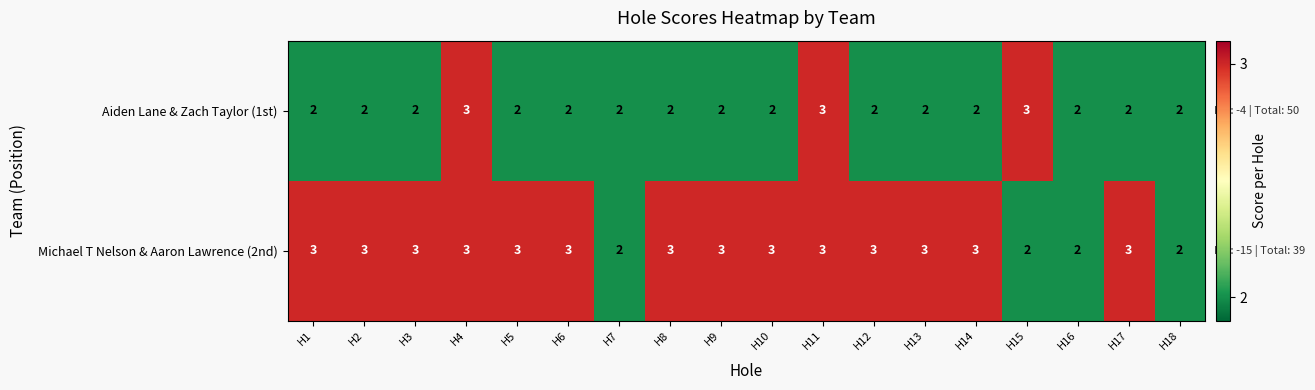

Rank the series at H1 from lowest to highest value.

Aiden Lane & Zach Taylor (1st), Michael T Nelson & Aaron Lawrence (2nd)